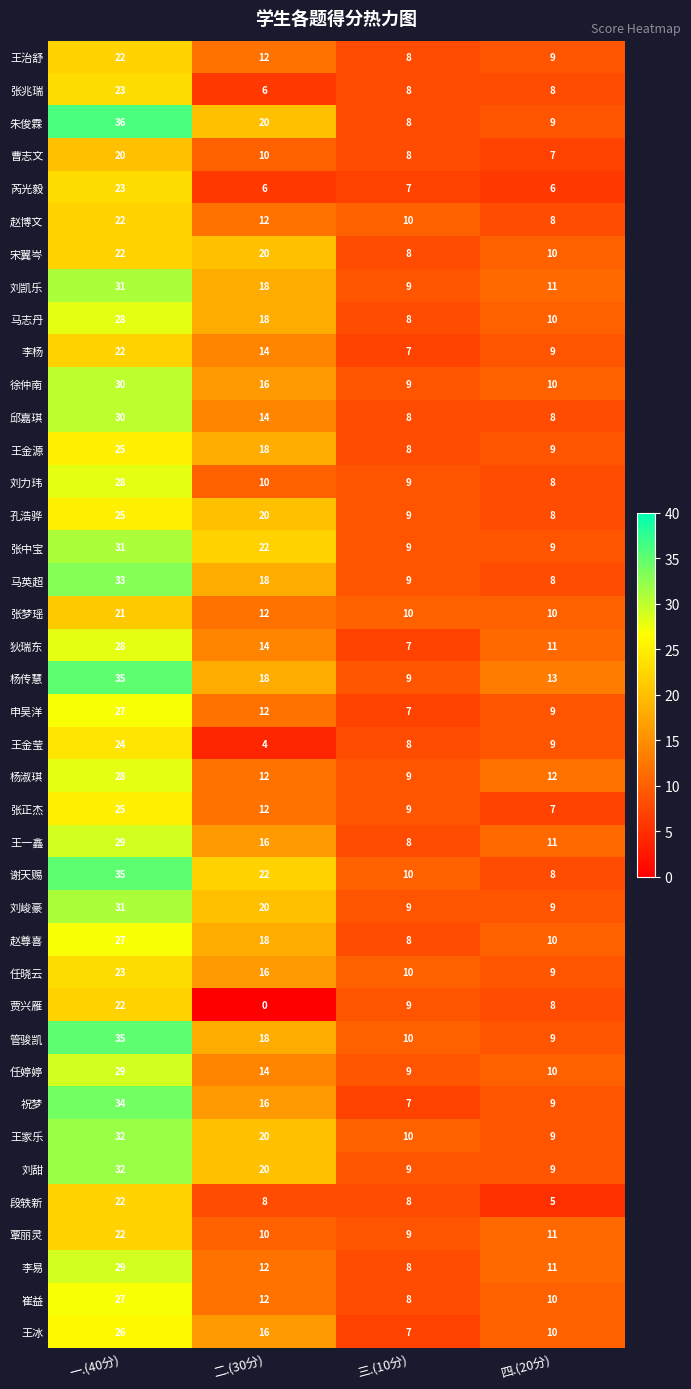

True or false: 徐仲南 has a value of 14 at 四.(20分).

False